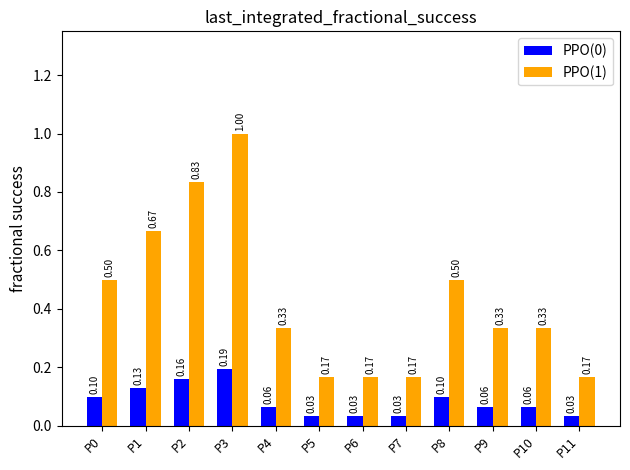

Between P2 and P10, which series saw the biggest shift?

PPO(1)